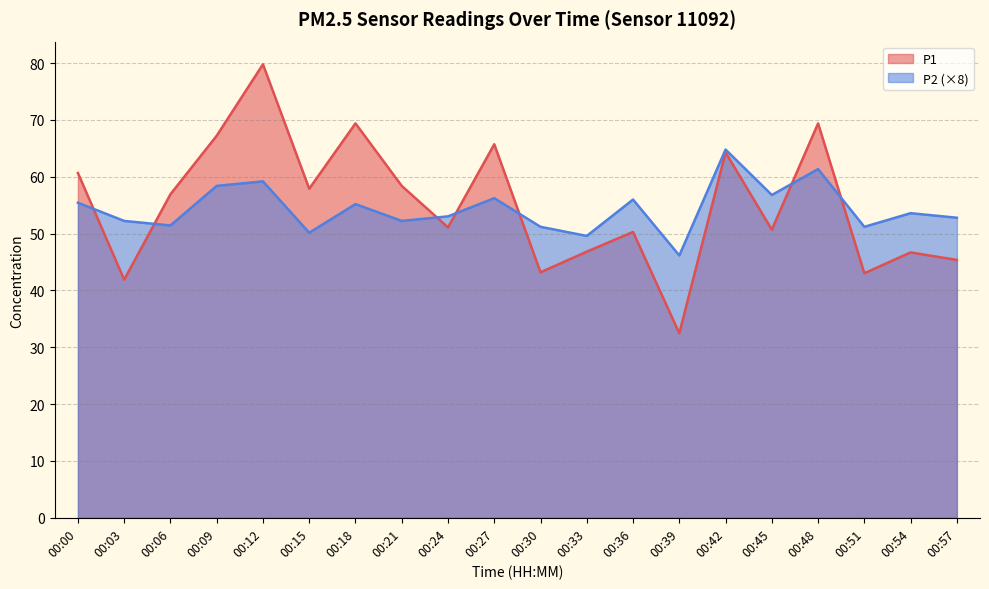

At which category does P1 reach its first local valley?

00:03